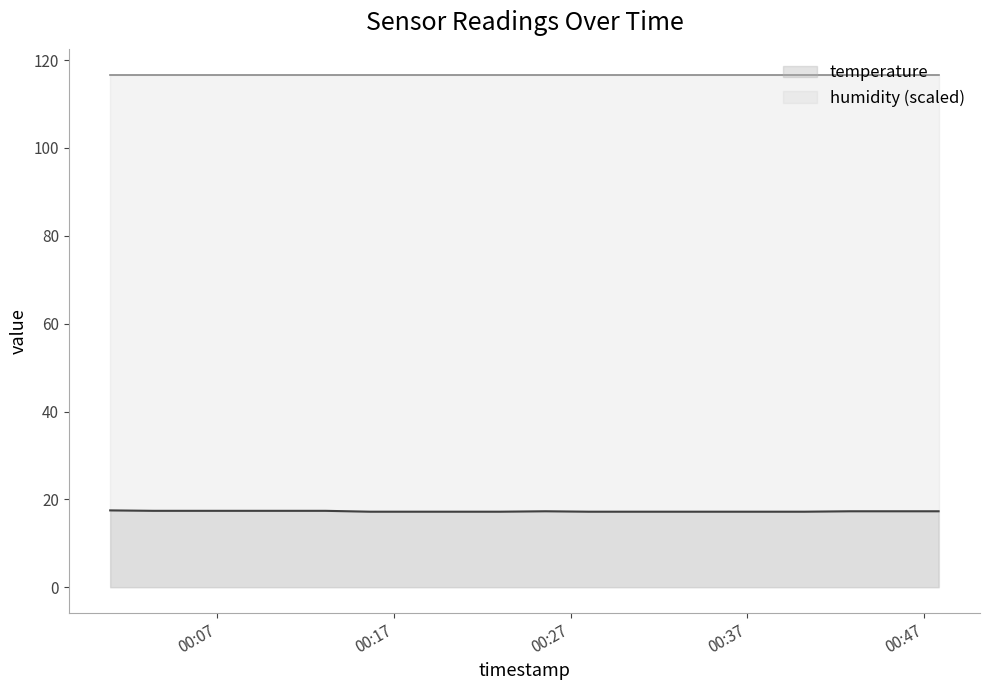

What is the ratio of the value at 2023-09-19T00:13:08 to the value at 2023-09-19T00:47:49?

1.0